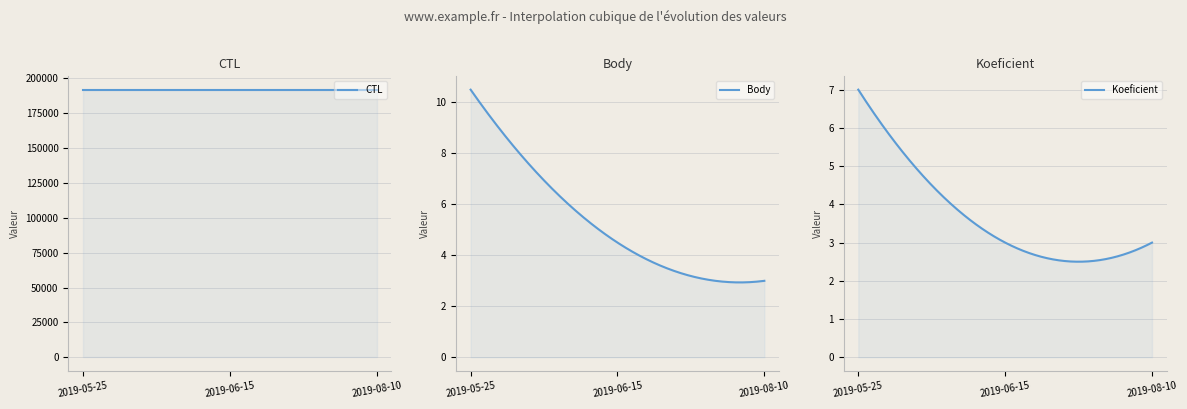

What position from the left is 2019-08-10?

3